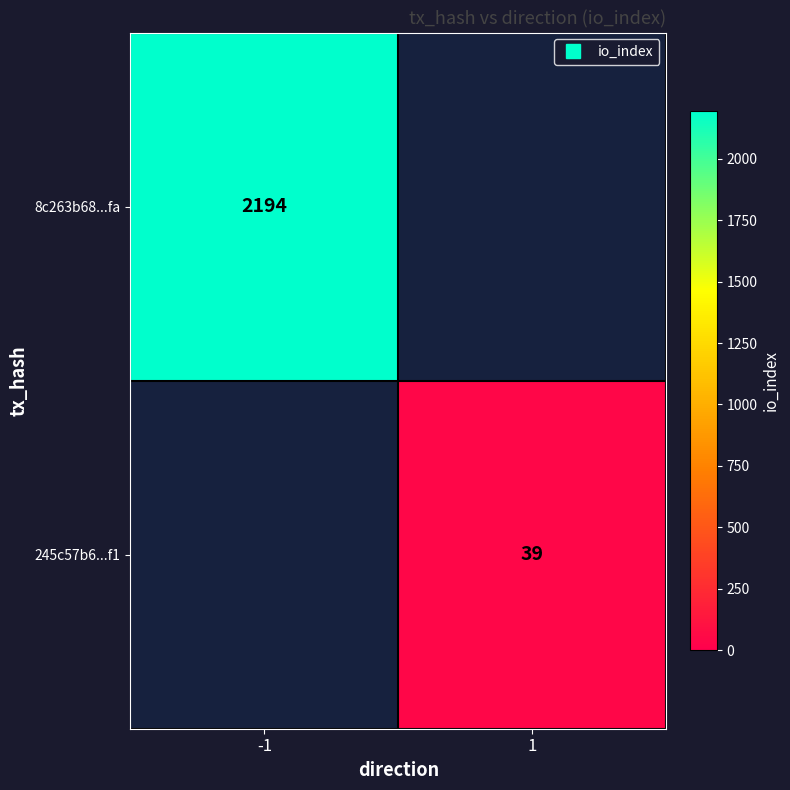

The 8c263b68...fa series shows 2194.0 at -1. True or false?

True